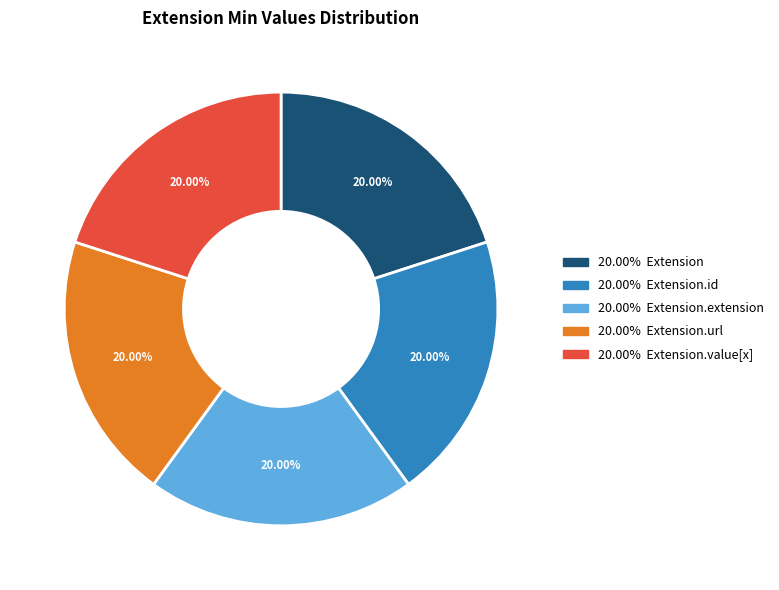

Does any single category account for the majority?

No